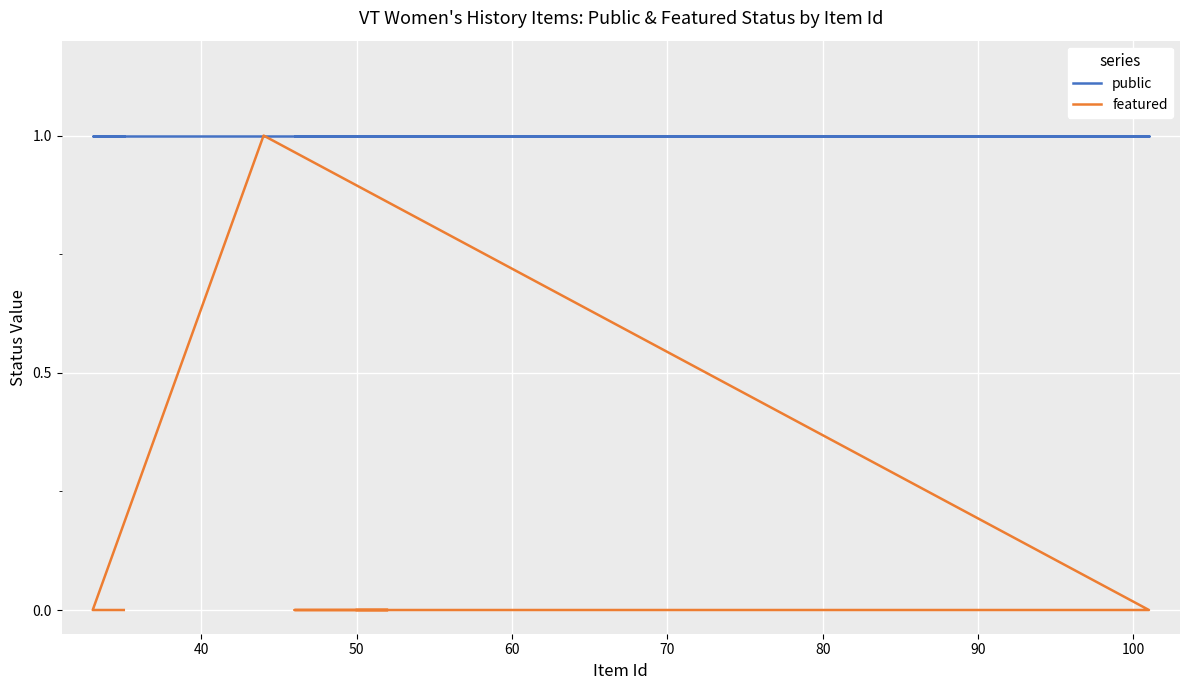

True or false: featured has a value of 1 at 80.

False